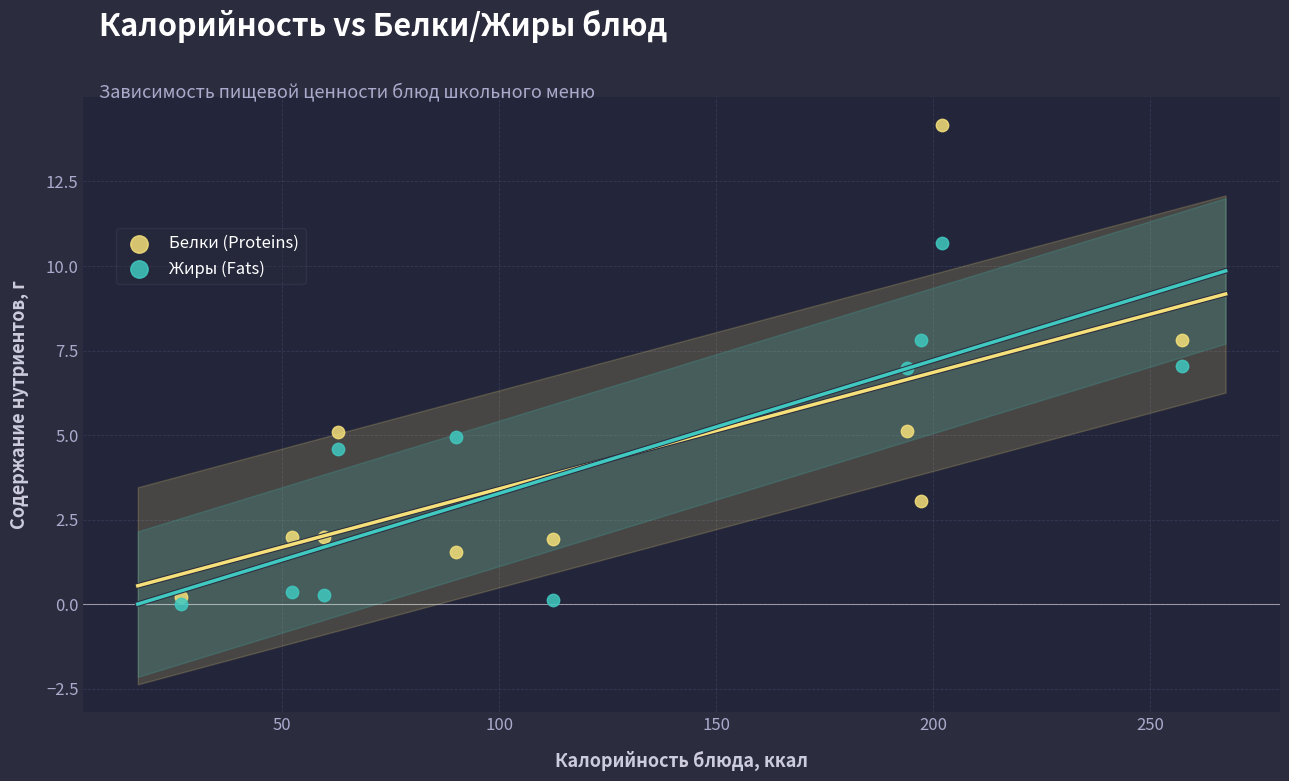

Across all data points, what is the range of X values (max minus min)?

230.5